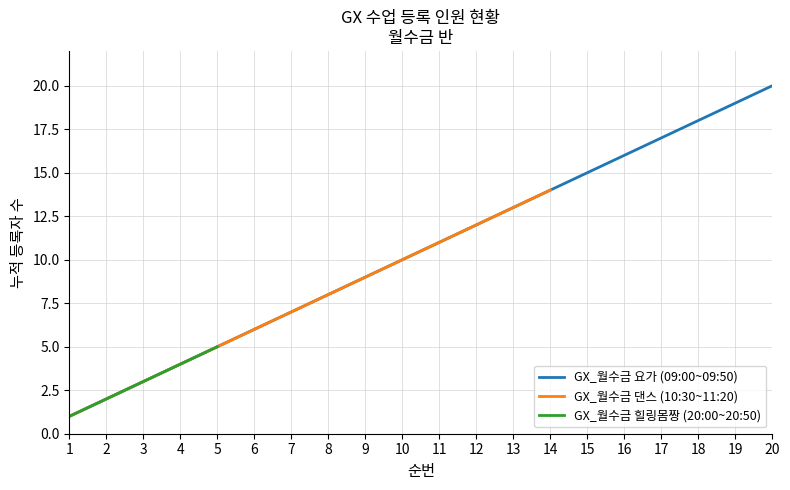

At which category is the sum across all series the highest?

5